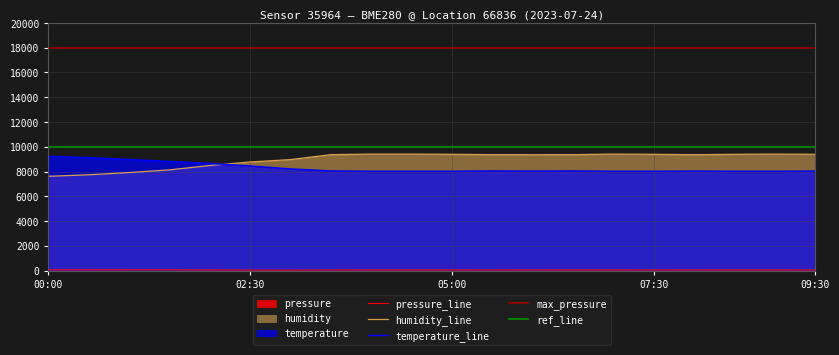

What is the maximum value for humidity_line?

9409.5